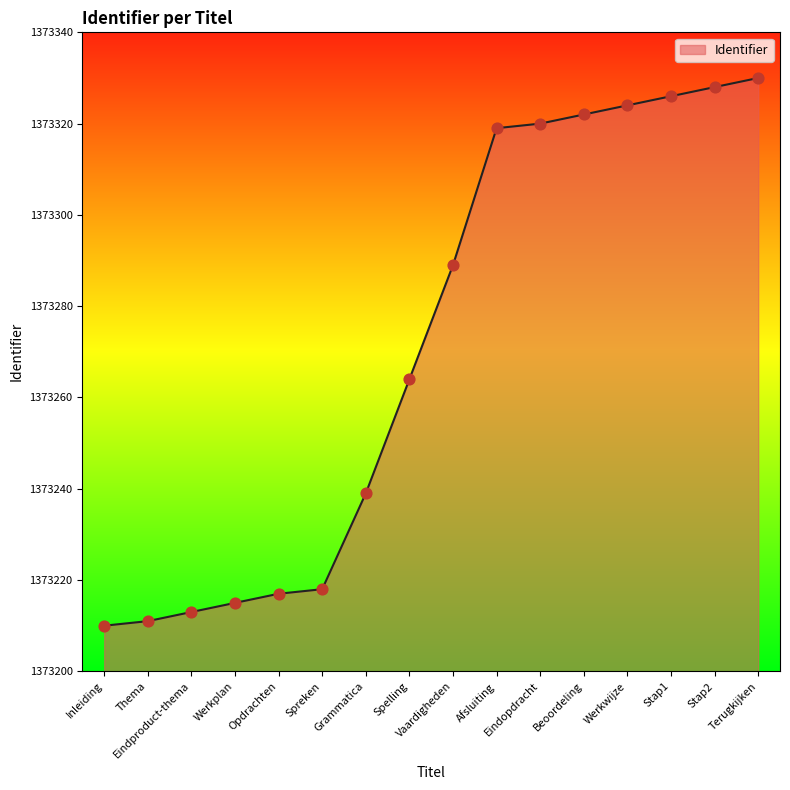

Between Grammatica and Spelling, which is larger?

Spelling